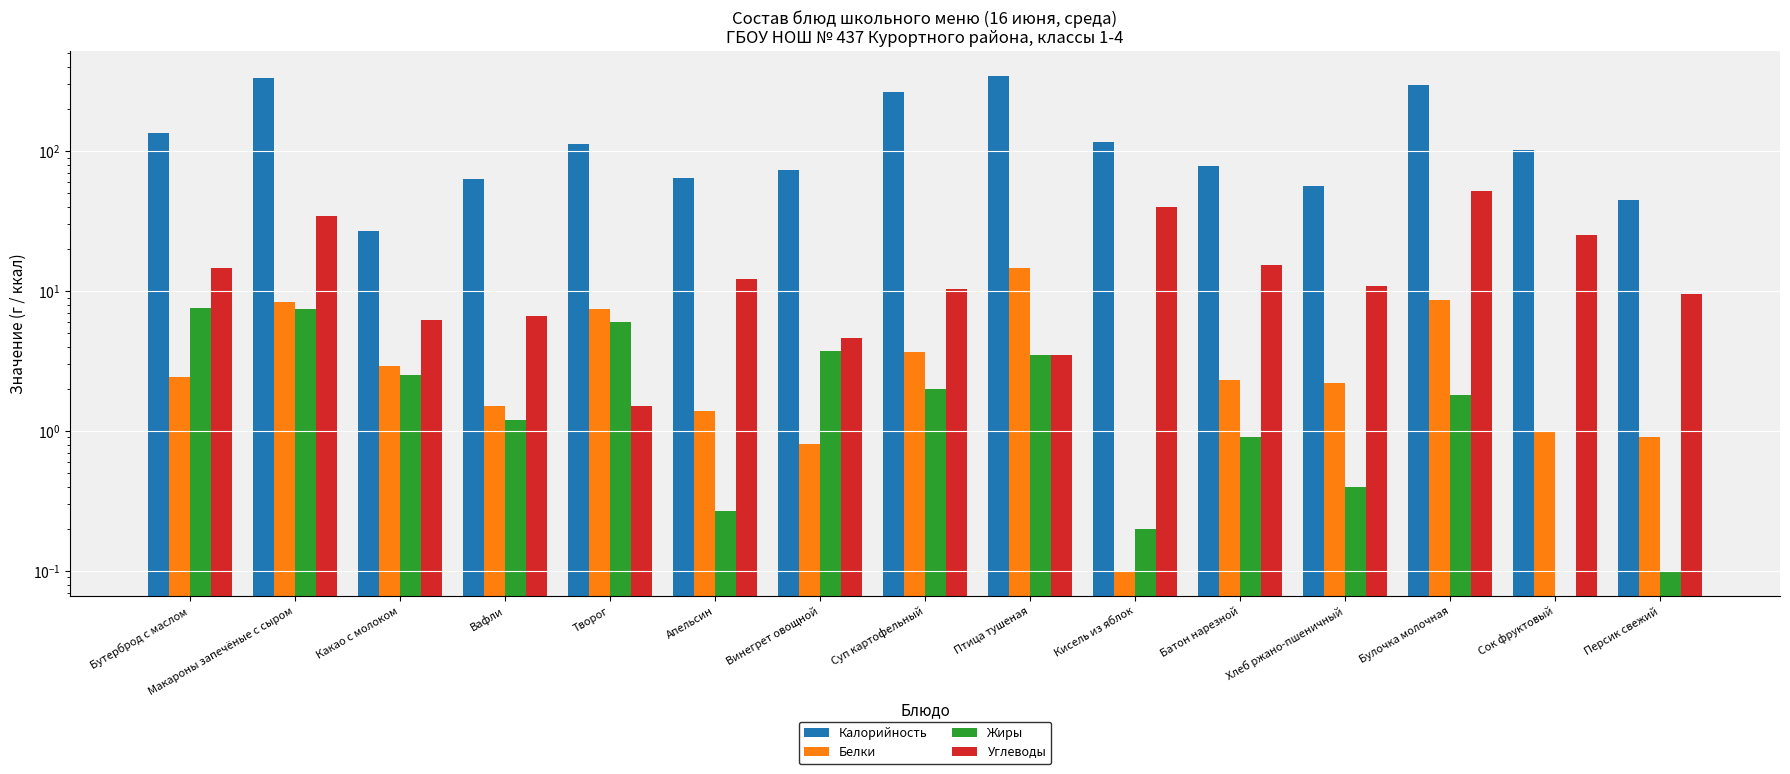

What is the sum of all Жиры values?

37.6